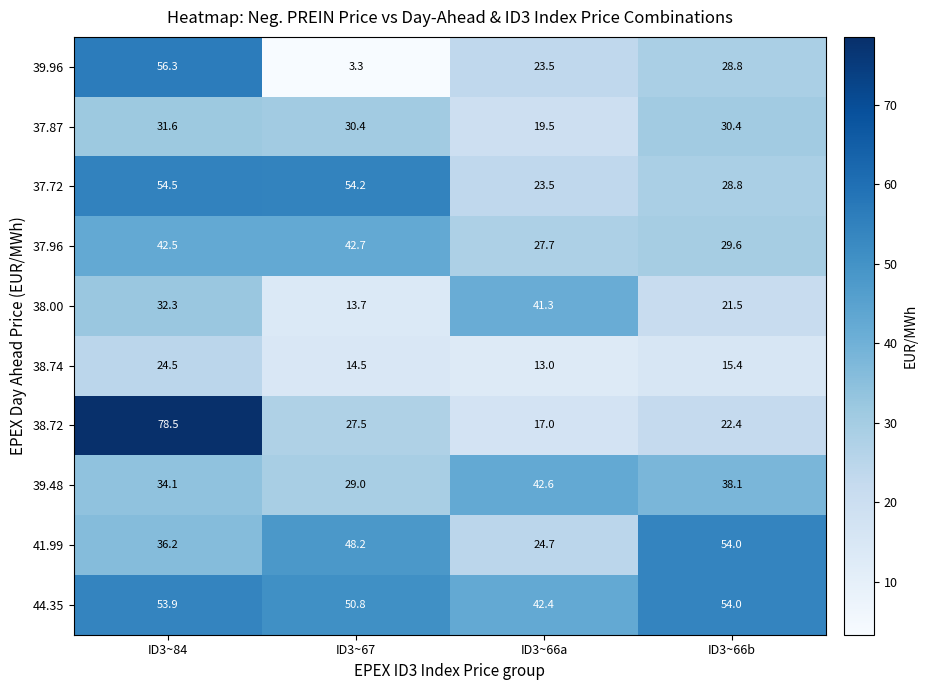

What is the sum of the 39.96 values at ID3~66b and ID3~84?

85.1